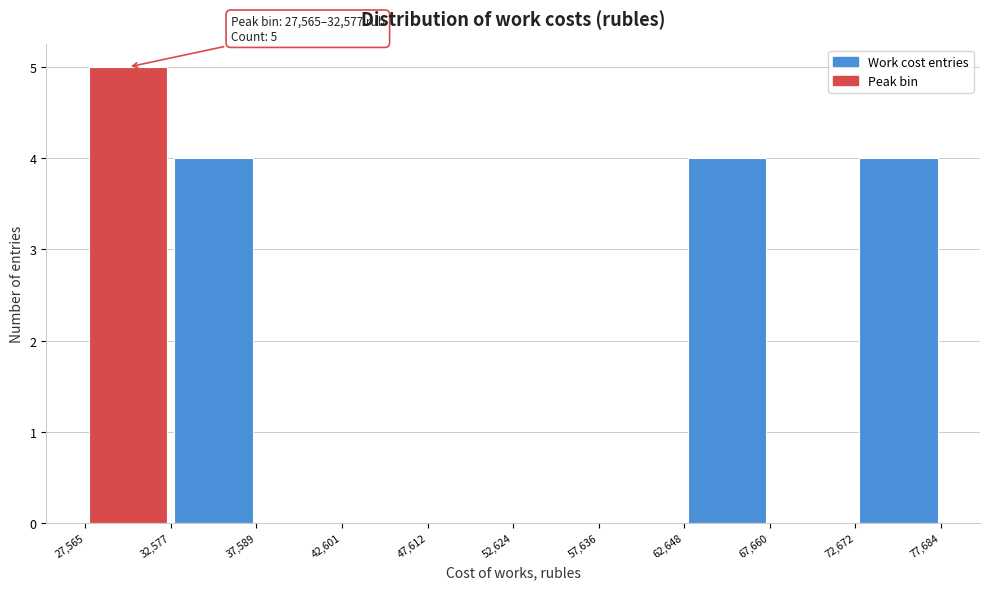

Which range on the x-axis has the tallest bar?

27,565 to 32,577